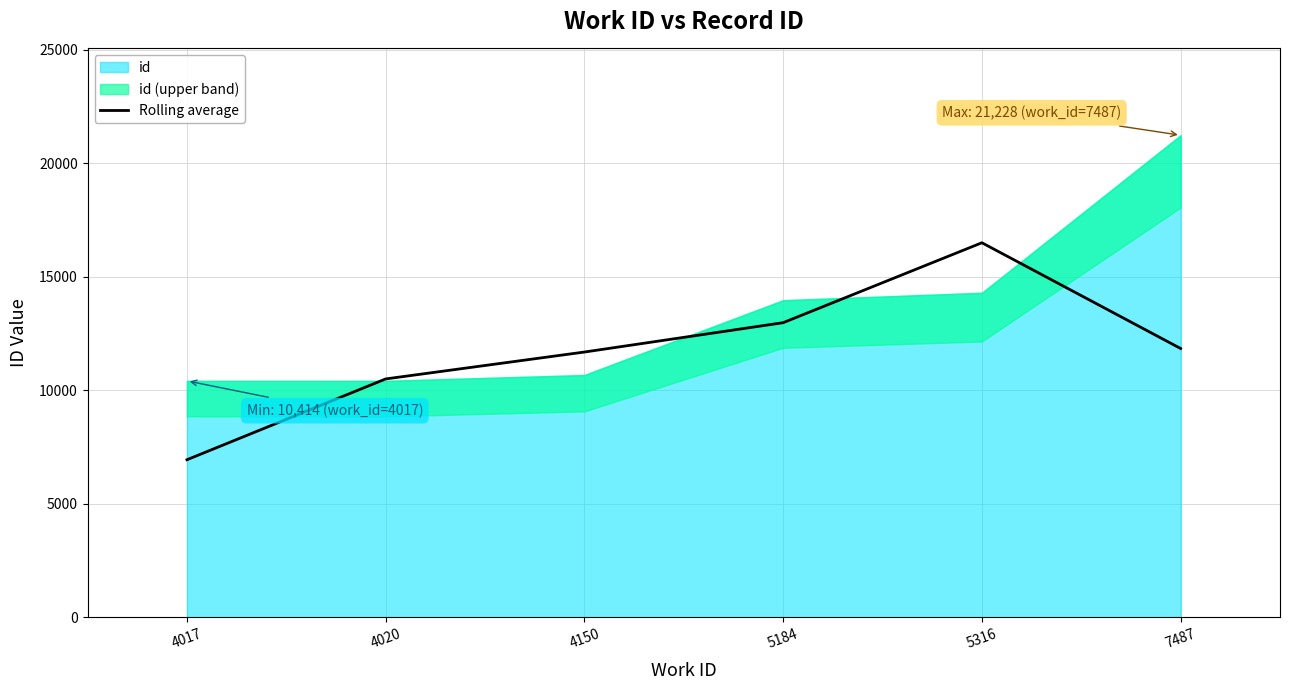

How many values exceed 11840?

2